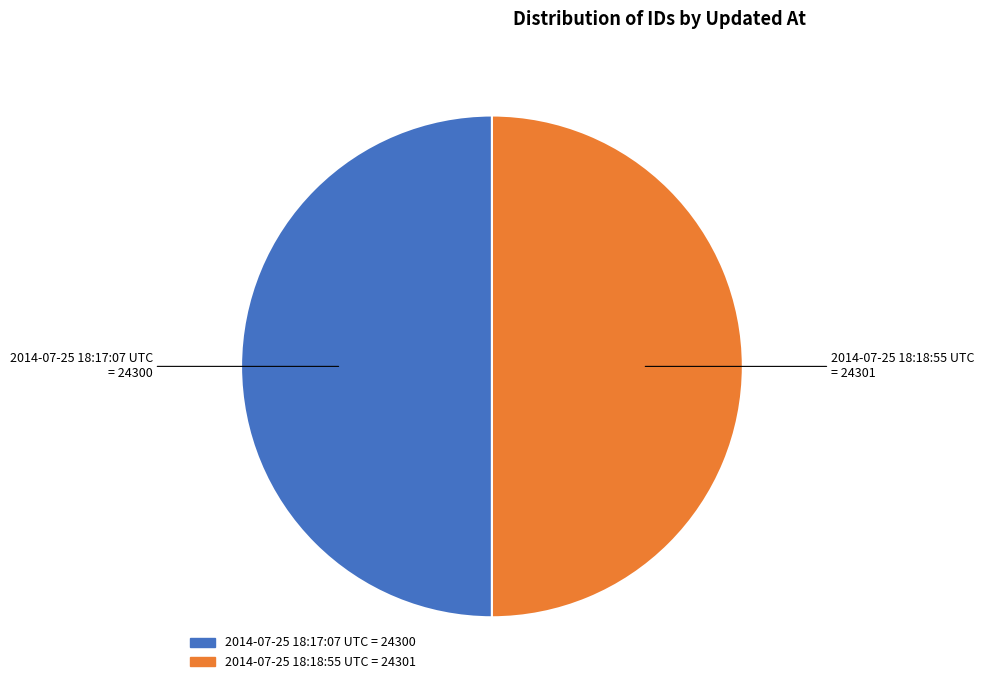

True or false: 2014-07-25 18:18:55 UTC accounts for 62% of the total.

False